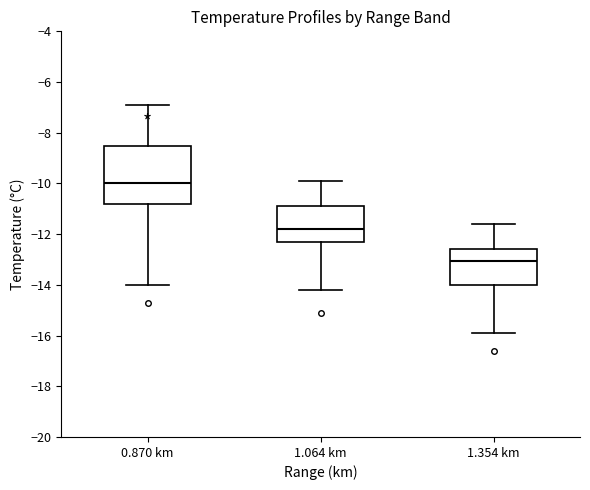

Where is the lower edge of the box for 1.064 km on the y-axis? The values are not printed on the chart, so give them approximately, as read against the axis.

-12.2